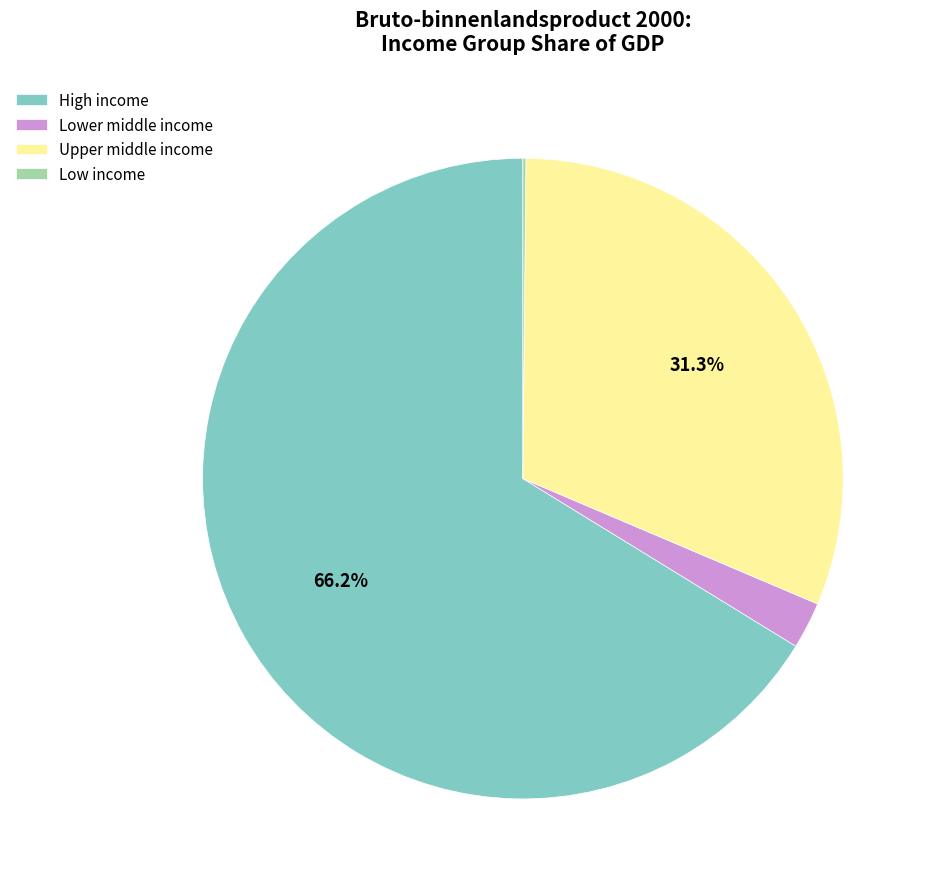

Between Lower middle income and High income, which is larger?

High income